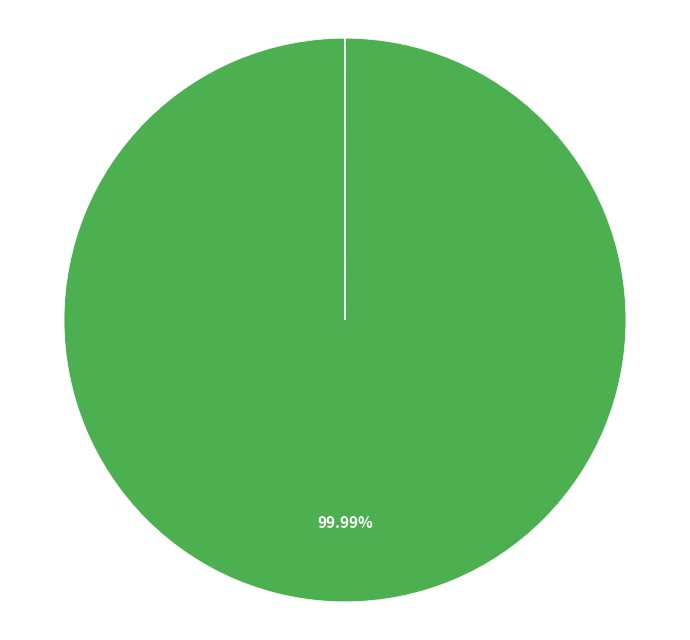

Is there a majority slice in this chart?

Yes